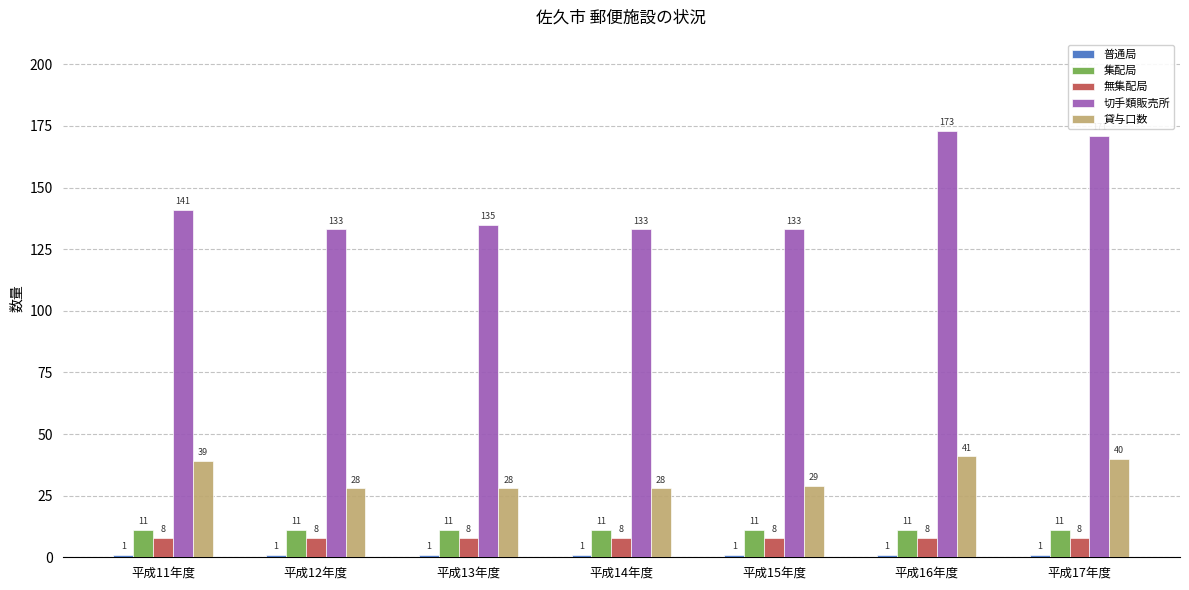

How many groups of bars are there?

7